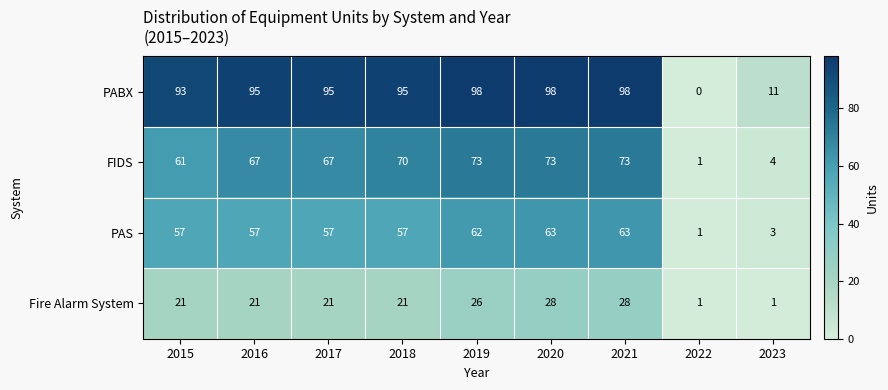

At 2017, list the series in order from largest to smallest.

PABX, FIDS, PAS, Fire Alarm System